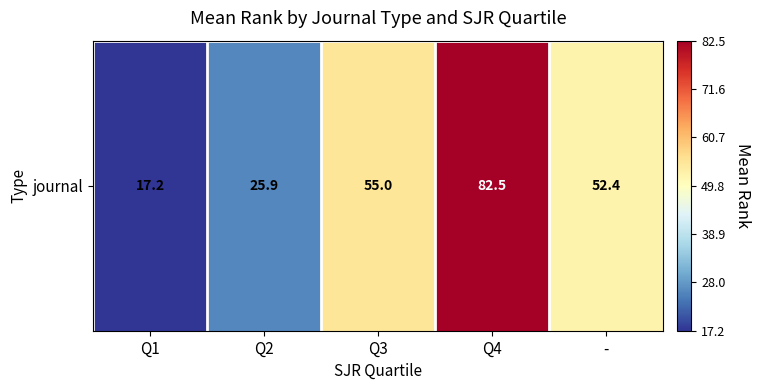

List the labels in order of value, largest first.

Q4, Q3, -, Q2, Q1